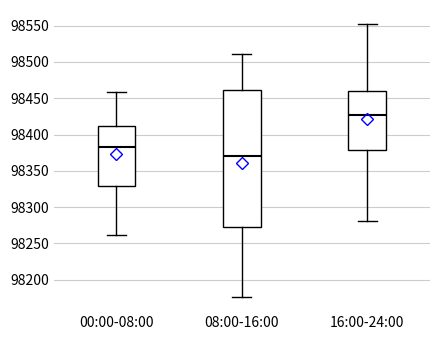

Comparing the boxes themselves (not the whiskers), which one is the tallest?

08:00-16:00